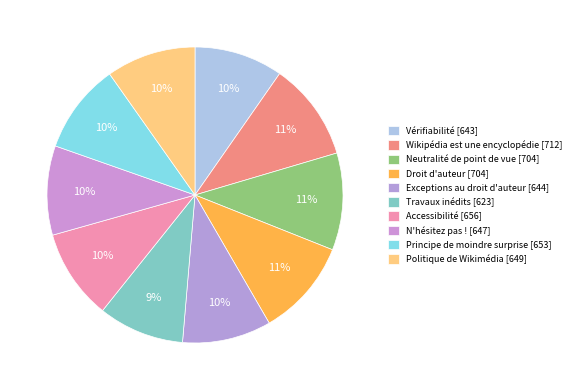

What percentage is the N'hésitez pas ! slice, to the nearest percent?

10%